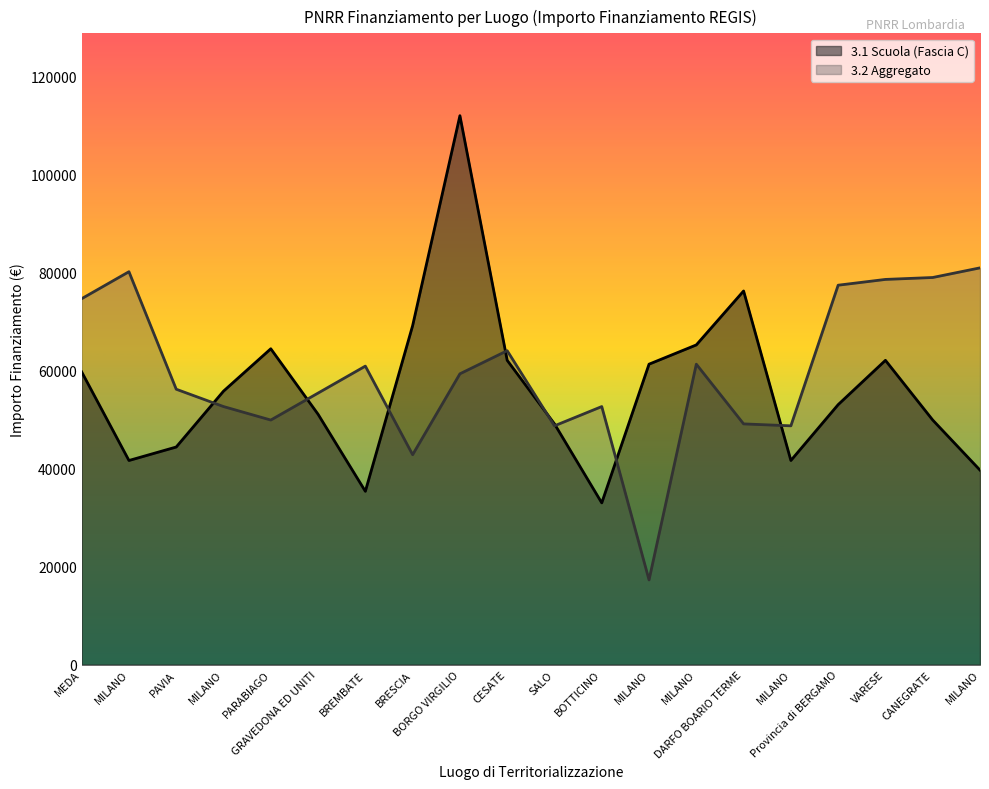

What are all the series names shown in the legend?

3.1 Scuola (Fascia C), 3.2 Aggregato